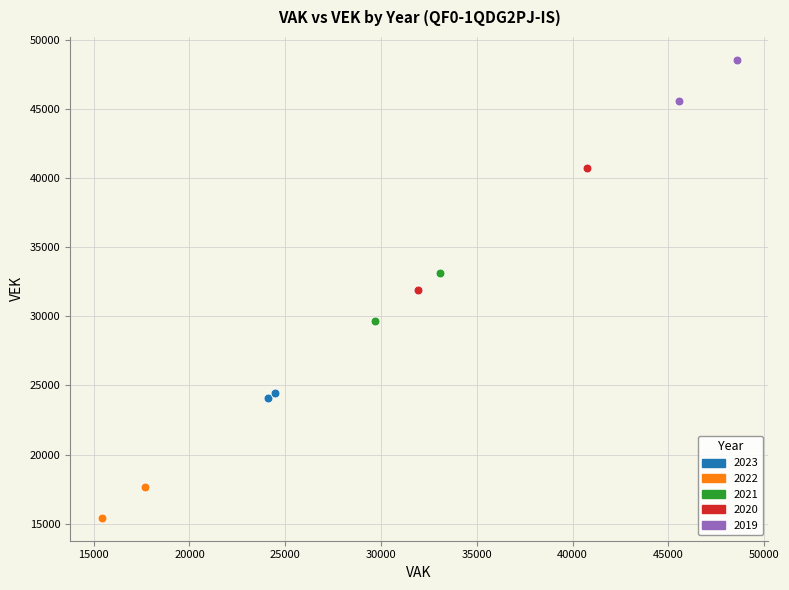

What are all the series names shown in the legend?

2023, 2022, 2021, 2020, 2019